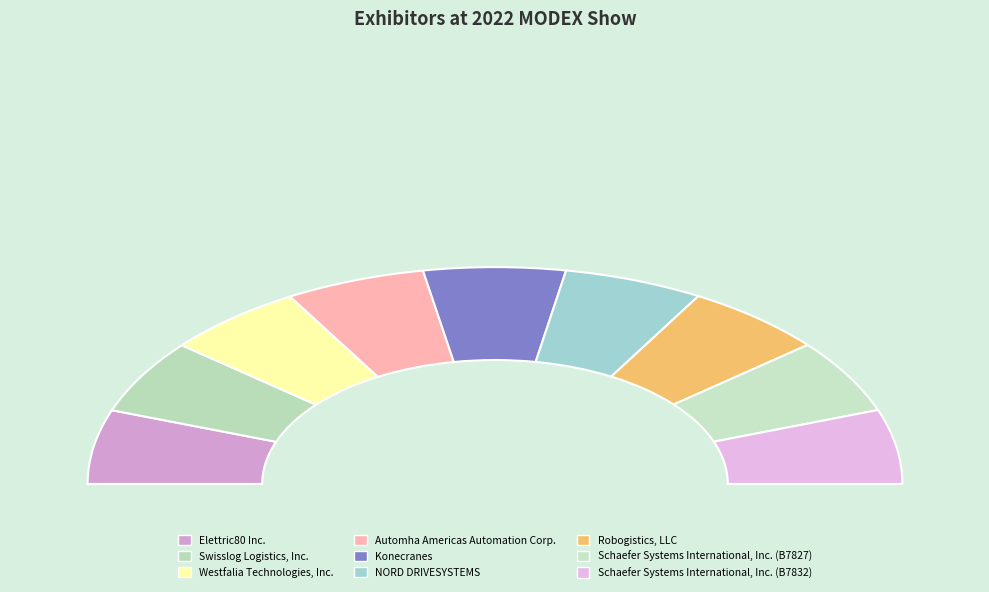

How much of the chart is everything except Robogistics, LLC?

88.8%